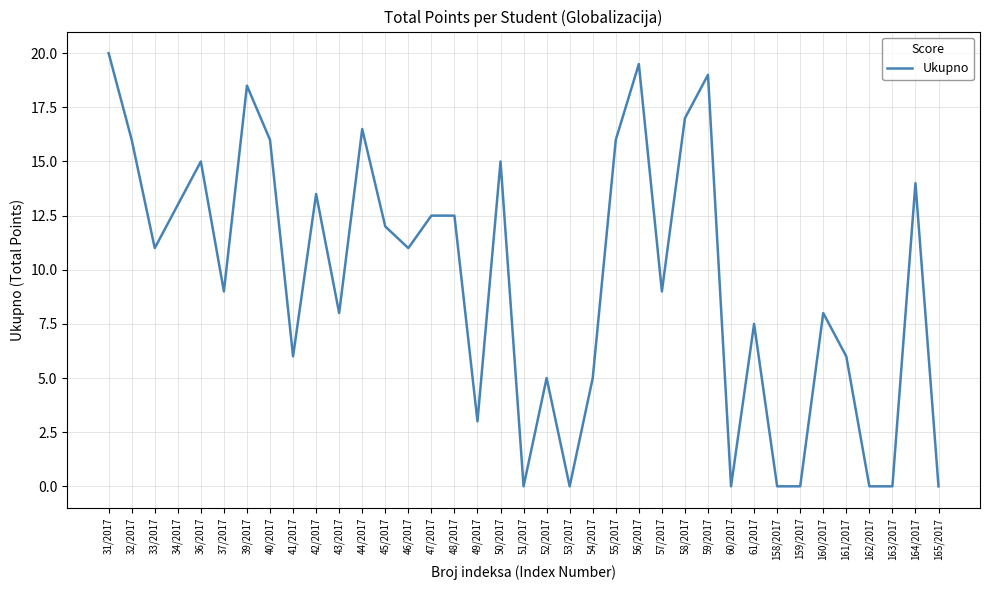

What is the difference between the values at 47/2017 and 51/2017?

12.5